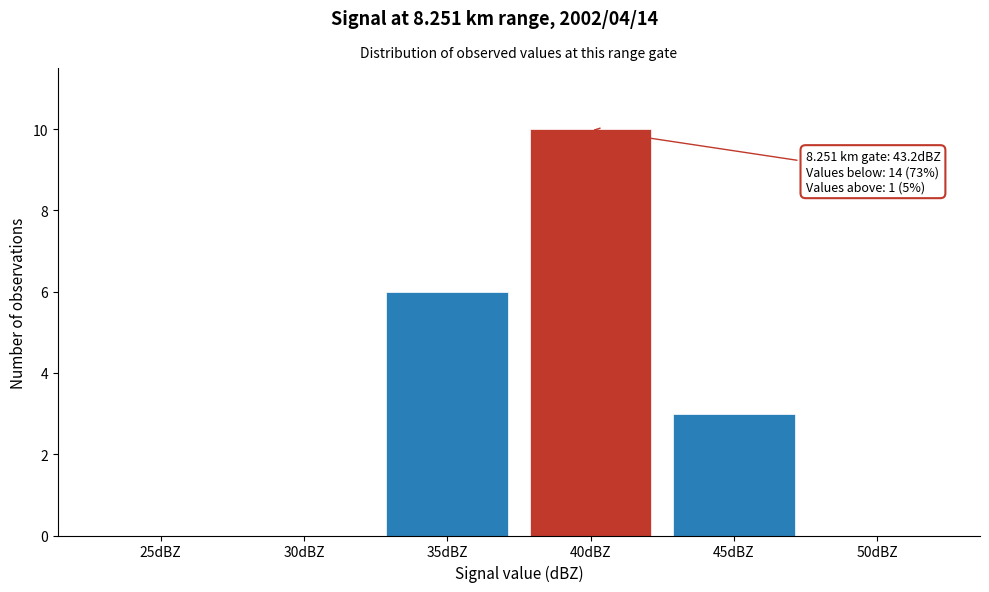

Reading left to right, transcribe all the data shown in this chart.

25dBZ=0	30dBZ=0	35dBZ=6	40dBZ=10	45dBZ=3	50dBZ=0